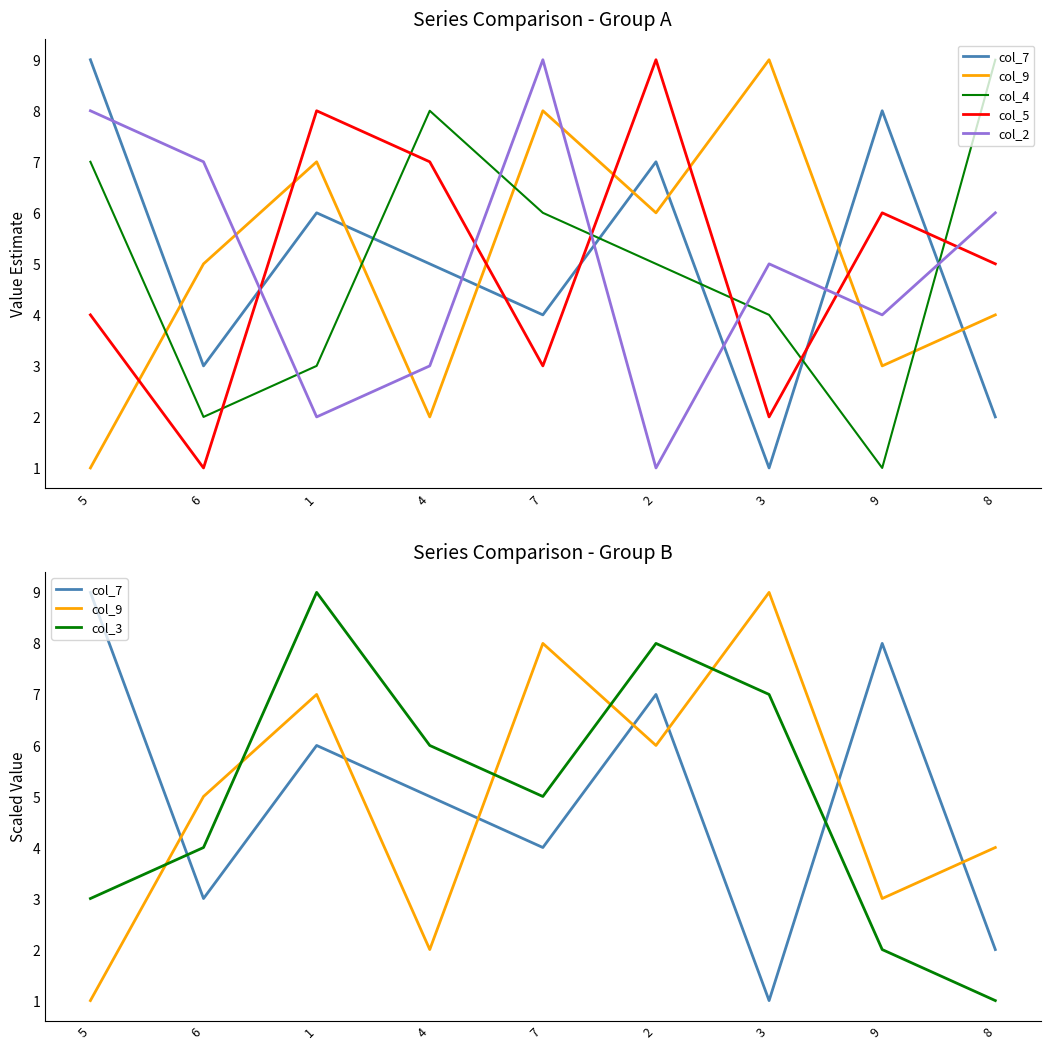

The col_7 series shows 2 at 2. True or false?

False